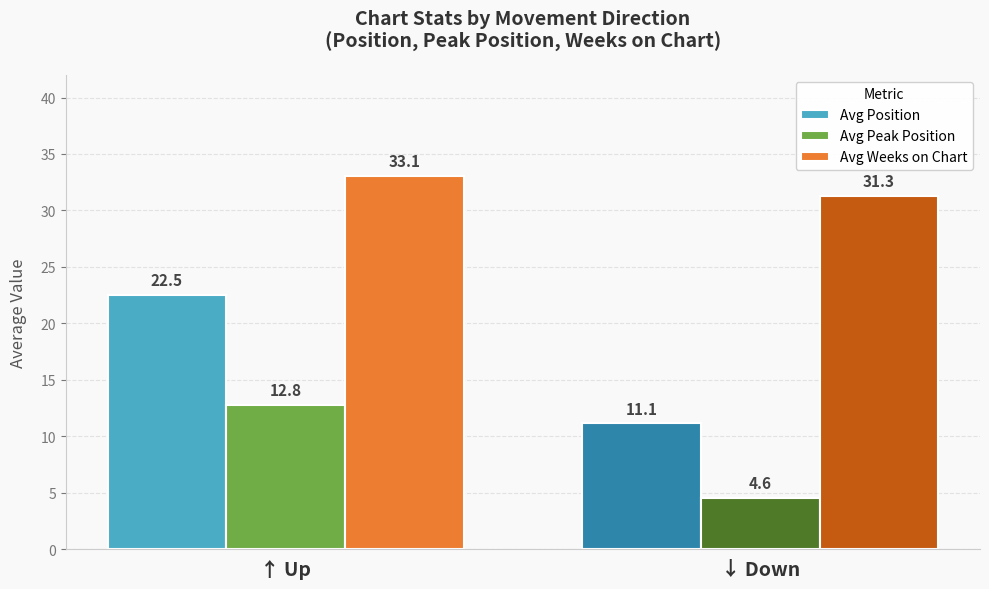

Does the chart contain any negative values?

No